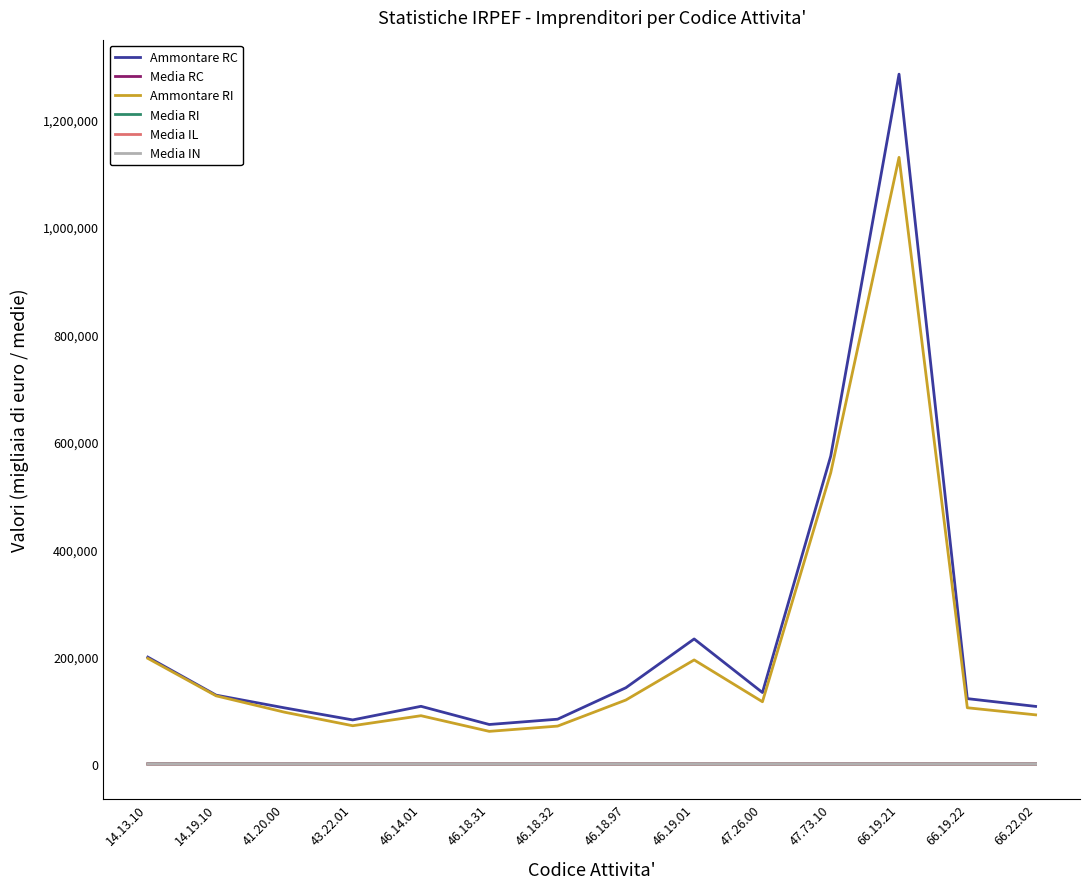

What is the maximum value for Media RC?

253.3